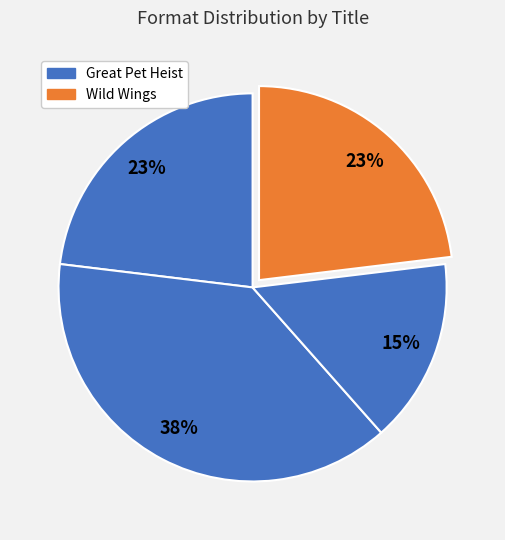

How many slices are in this pie chart?

4